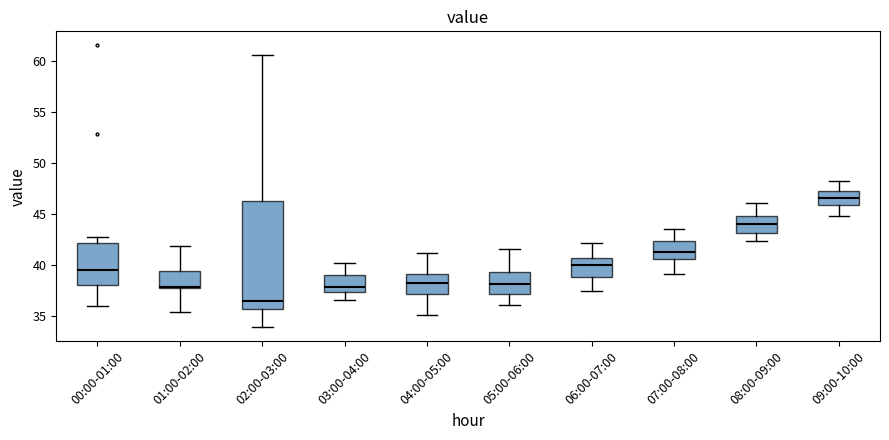

Where does the lower whisker of the box for 09:00-10:00 end on the y-axis? The values are not printed on the chart, so give them approximately, as read against the axis.

45.0